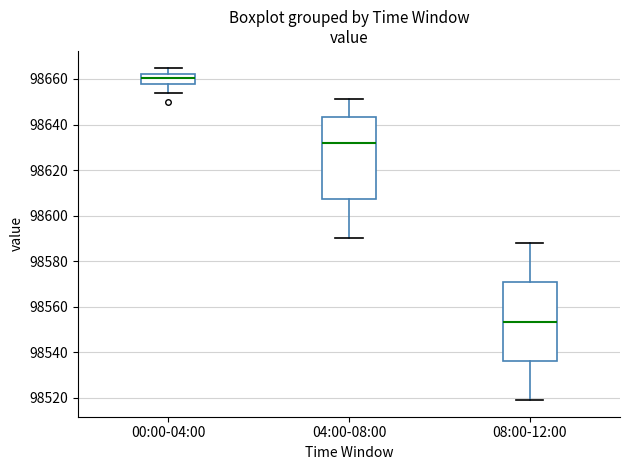

Reading left to right, transcribe this box plot: for each box, give where its median line is, the range the box spans, and where its two whiskers end, as read against the y-axis. The values are not printed on the chart, so give them approximately, as read against the axis.

00:00-04:00: median 98660, box 98658 to 98662, whiskers 98654 to 98666
04:00-08:00: median 98632, box 98608 to 98644, whiskers 98590 to 98652
08:00-12:00: median 98554, box 98536 to 98570, whiskers 98520 to 98588